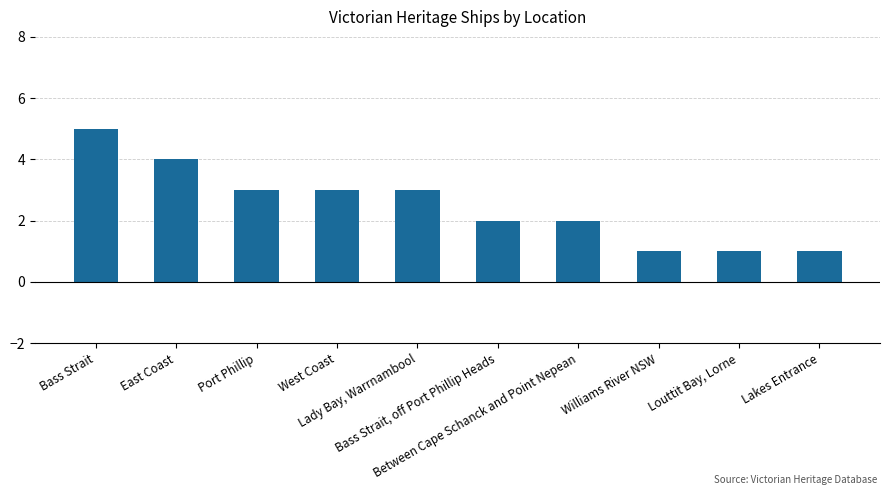

The chart shows a value of 1 at Louttit Bay, Lorne. True or false?

True